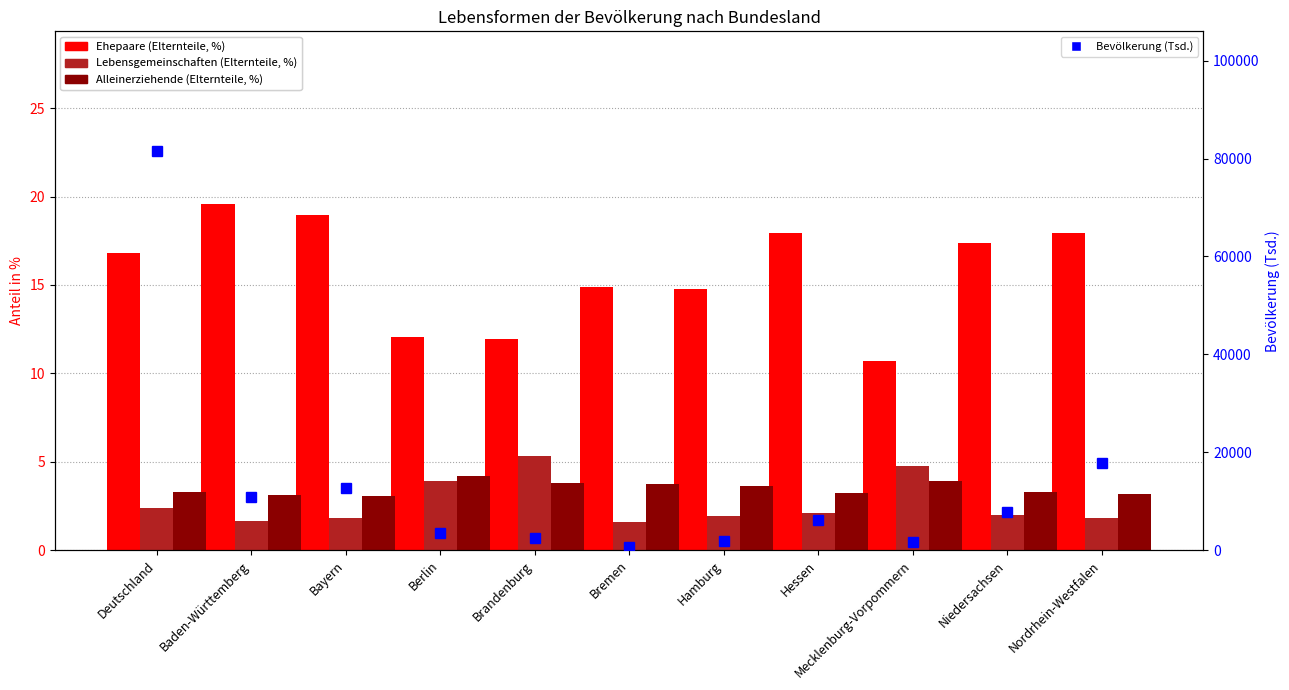

How many groups of bars are there?

11